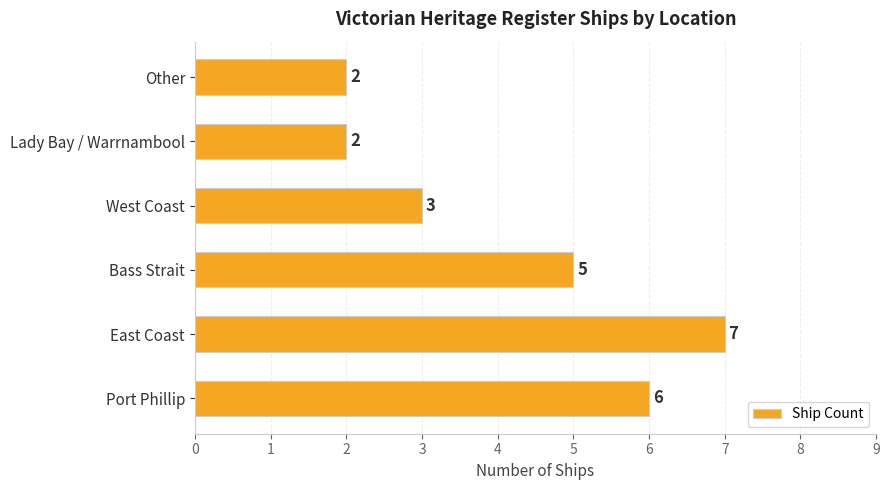

Reading bottom to top, extract all data points from this chart.

Port Phillip=6	East Coast=7	Bass Strait=5	West Coast=3	Lady Bay / Warrnambool=2	Other=2